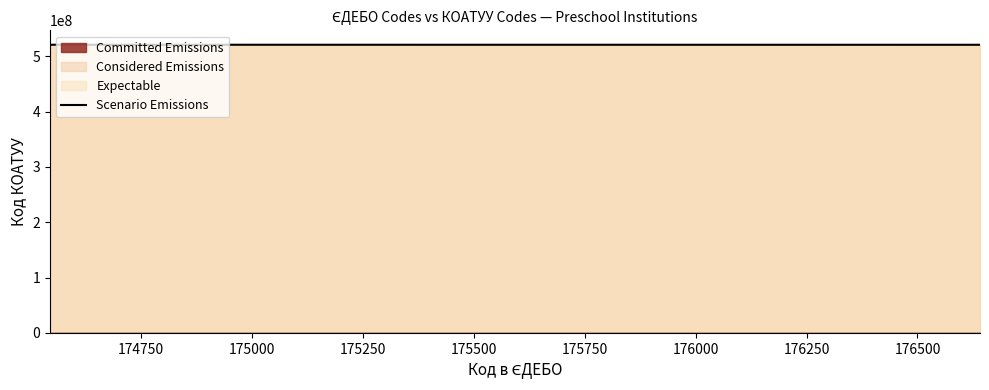

Reading left to right, extract all data points from this chart.

520810100	520810100	520800000	520810100	520810100	520810100	520880903	520881003	520881503	520882003	520882203	520882603	520883603	520883303	520883803	520884003	520884403	520882606	520884203	520885203	520885803	520886503	520887603	520885003	520882803	520810100